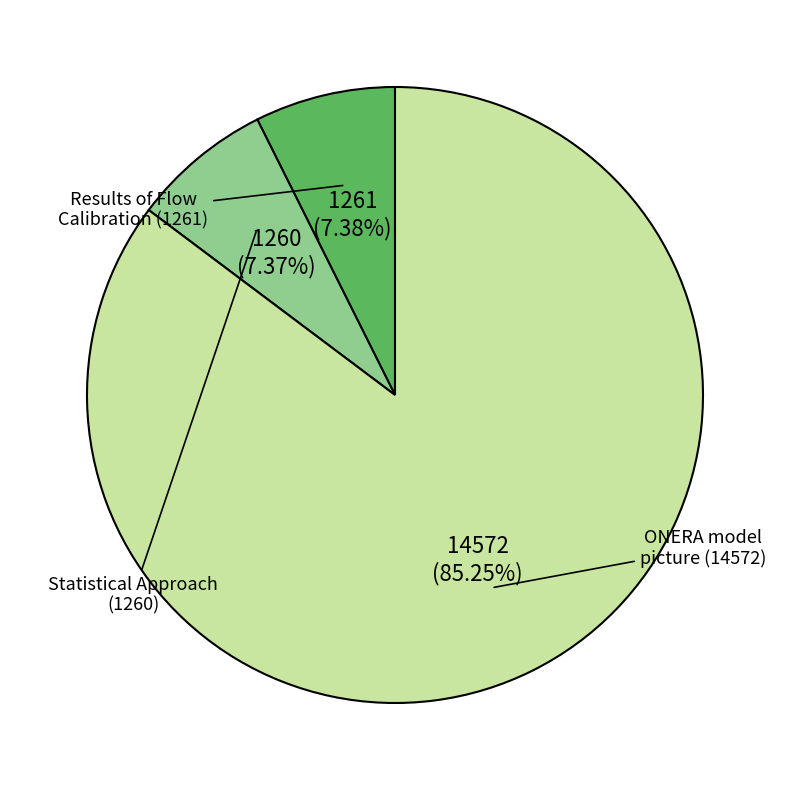

What is the change in value from Results of Flow Calibration (1261) to Statistical Approach (1260)?

-1